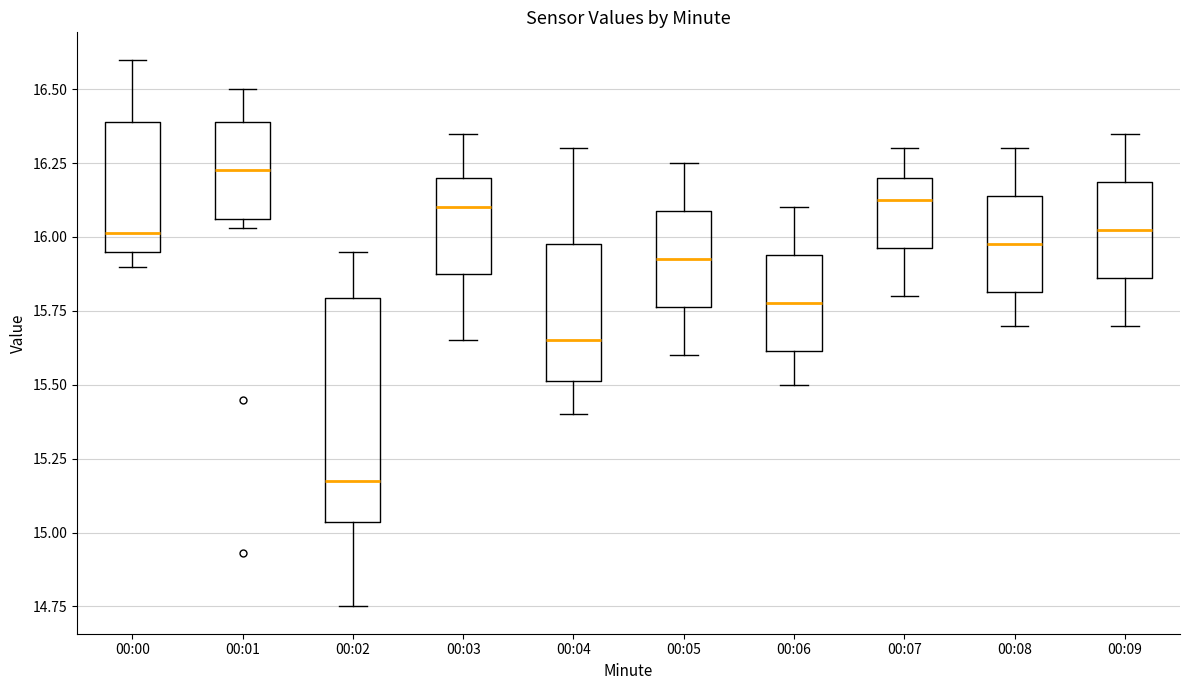

Reading left to right, read every box against the y-axis: the position of its median line, the range the box covers, and the ends of its whiskers. The values are not printed on the chart, so give them approximately, as read against the axis.

00:00: median 16.00, box 15.95 to 16.40, whiskers 15.90 to 16.60
00:01: median 16.25, box 16.05 to 16.40, whiskers 16.05 (just below the box's lower edge) to 16.50
00:02: median 15.20, box 15.05 to 15.80, whiskers 14.75 to 15.95
00:03: median 16.10, box 15.90 to 16.20, whiskers 15.65 to 16.35
00:04: median 15.65, box 15.50 to 16.00, whiskers 15.40 to 16.30
00:05: median 15.95, box 15.75 to 16.10, whiskers 15.60 to 16.25
00:06: median 15.80, box 15.60 to 15.95, whiskers 15.50 to 16.10
00:07: median 16.15, box 15.95 to 16.20, whiskers 15.80 to 16.30
00:08: median 16.00, box 15.80 to 16.15, whiskers 15.70 to 16.30
00:09: median 16.05, box 15.85 to 16.20, whiskers 15.70 to 16.35